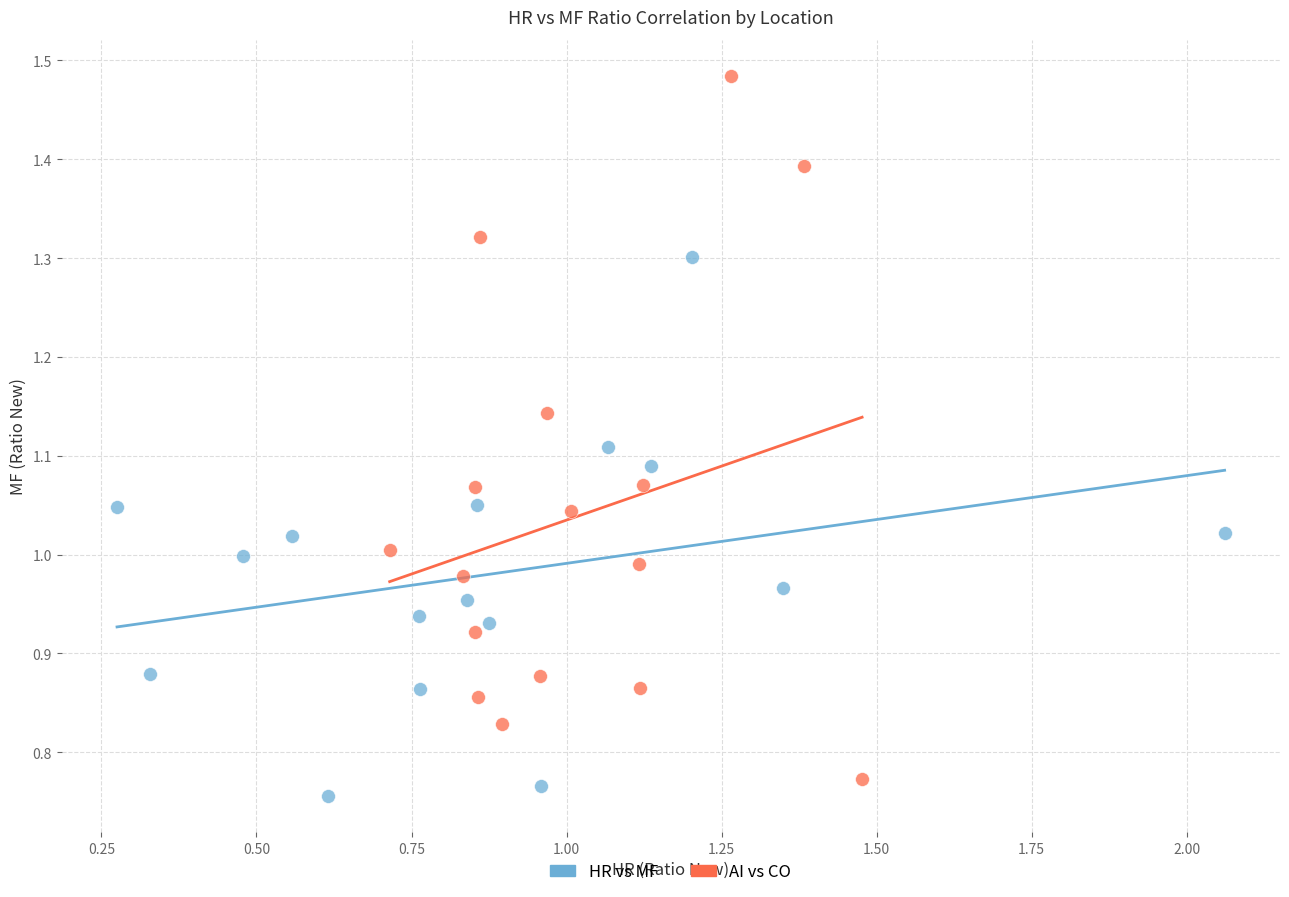

Which series has the largest Y range (max minus min)?

AI vs CO